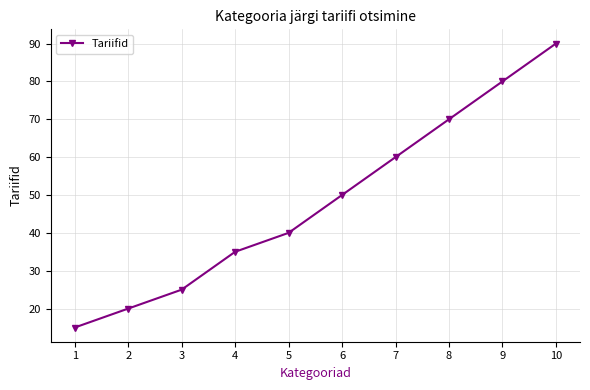

True or false: the data shows 25 at 5.

False